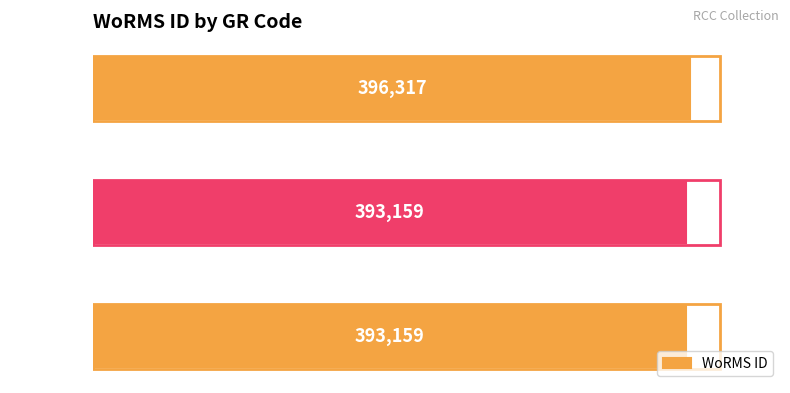

The value at RCC6076 is 251870. True or false?

False